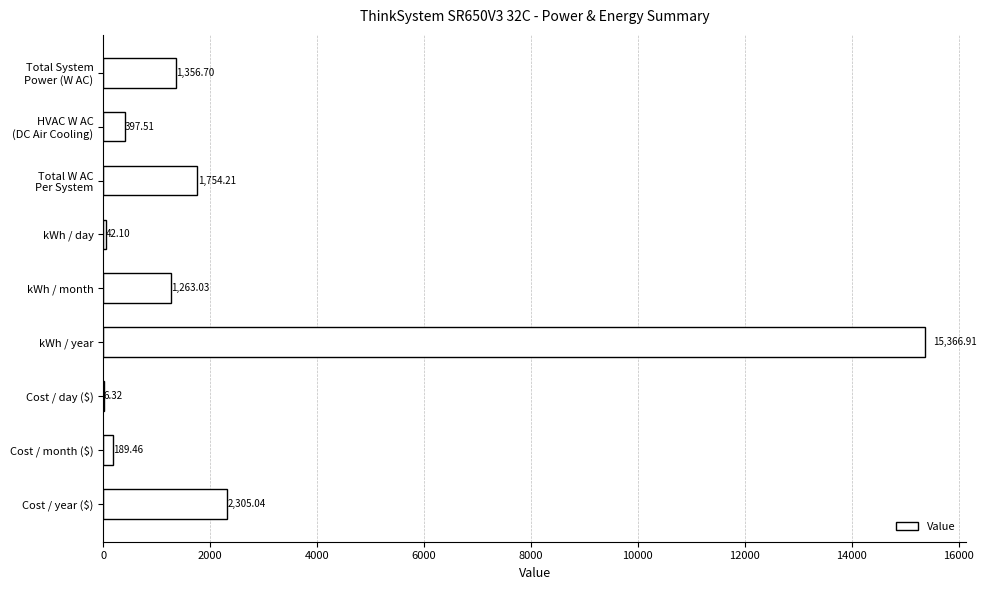

Where is the data nearest to the value 7686?

Cost / year ($)